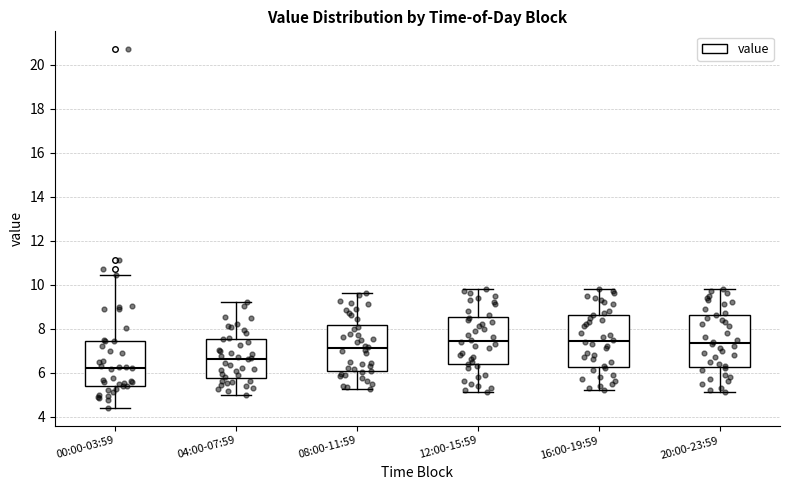

Reading left to right, read every box against the y-axis: the position of its median line, the range the box covers, and the ends of its whiskers. The values are not printed on the chart, so give them approximately, as read against the axis.

00:00-03:59: median 6.2, box 5.4 to 7.4, whiskers 4.4 to 10.4
04:00-07:59: median 6.6, box 5.8 to 7.6, whiskers 5.0 to 9.2
08:00-11:59: median 7.2, box 6.0 to 8.2, whiskers 5.2 to 9.6
12:00-15:59: median 7.4, box 6.4 to 8.6, whiskers 5.2 to 9.8
16:00-19:59: median 7.4, box 6.2 to 8.6, whiskers 5.2 to 9.8
20:00-23:59: median 7.4, box 6.2 to 8.6, whiskers 5.2 to 9.8